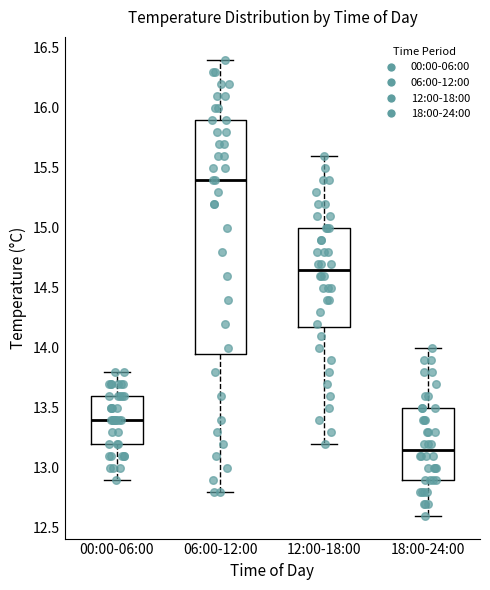

Comparing the boxes themselves (not the whiskers), which one is the tallest?

06:00-12:00